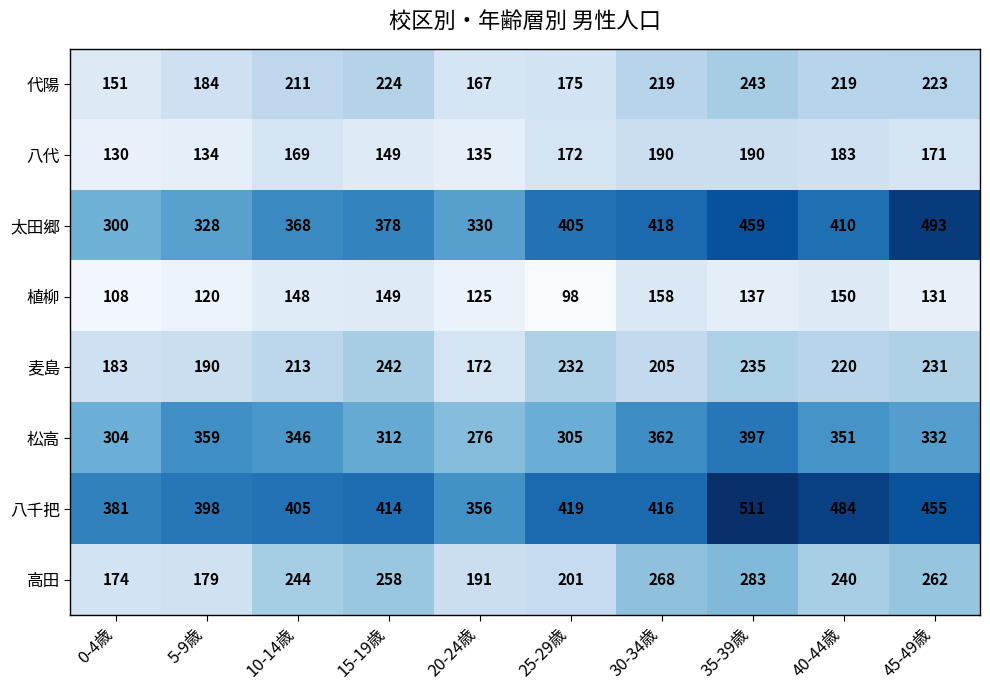

Which series has the largest range (max minus min)?

太田郷